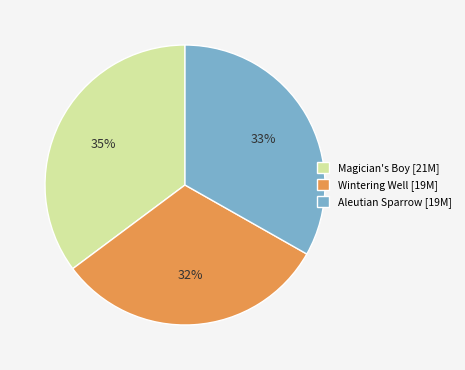

Count the number of slices in the pie.

3